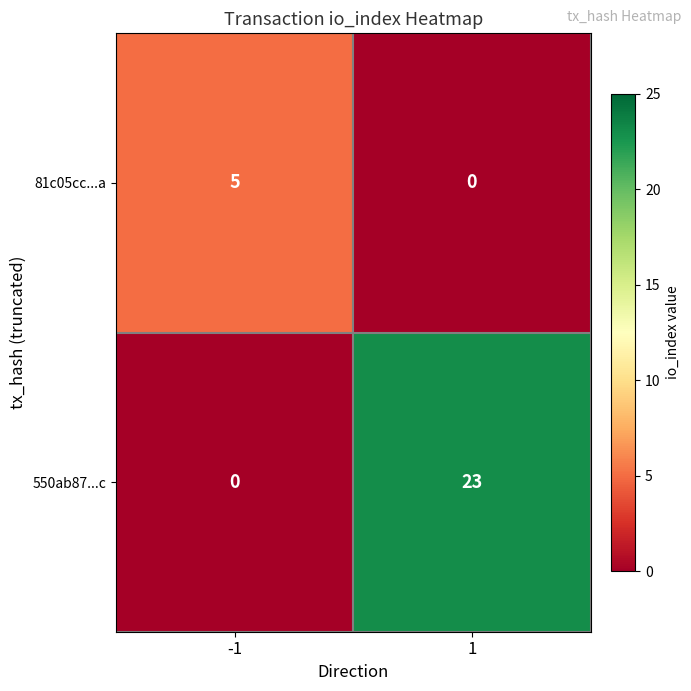

How many categories are shown in the chart?

2